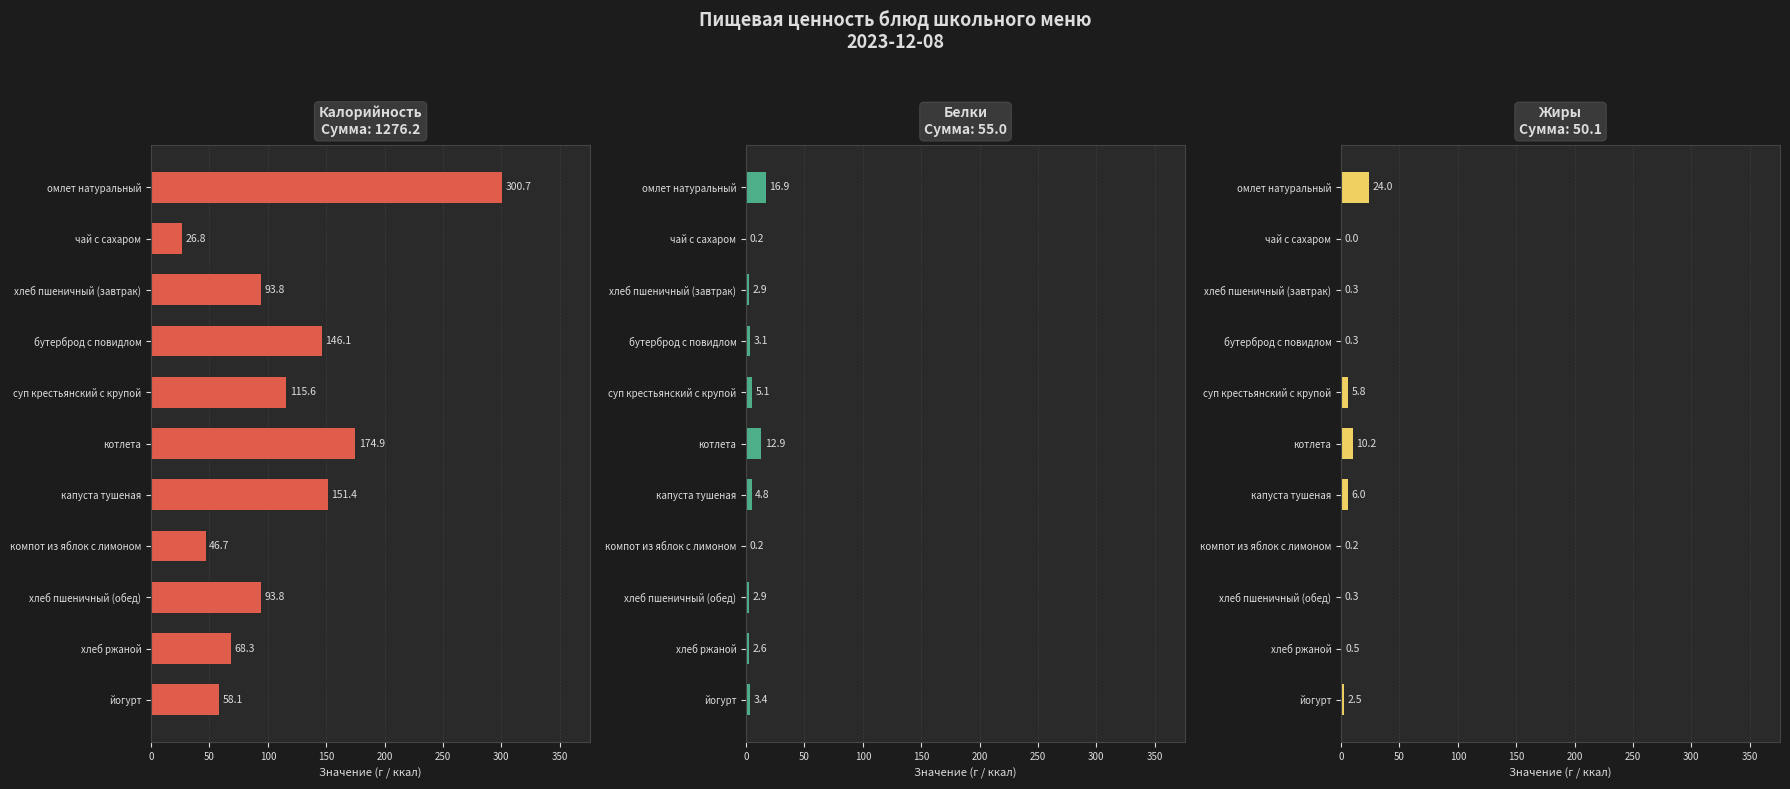

Count the number of categories in the chart.

11